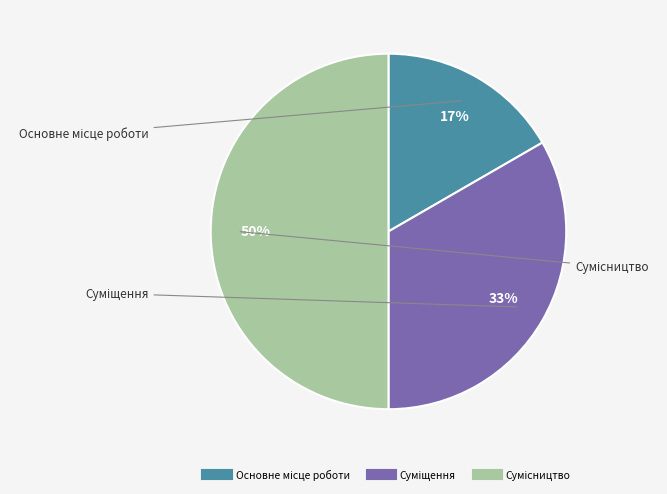

To the nearest percent, what is the average slice percentage?

33%